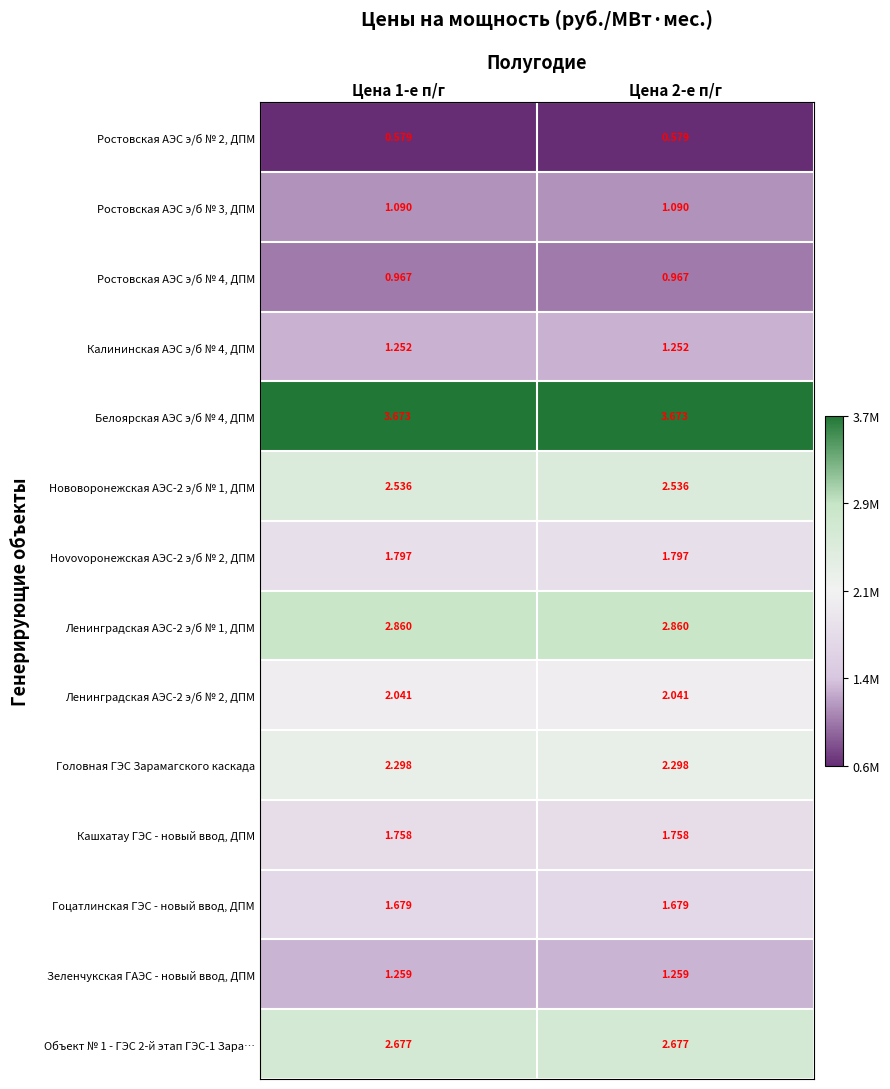

Is the value of Гоцатлинская ГЭС - новый ввод, ДПМ at Цена 2-е п/г greater than the value of Ростовская АЭС э/б № 3, ДПМ at Цена 2-е п/г?

Yes